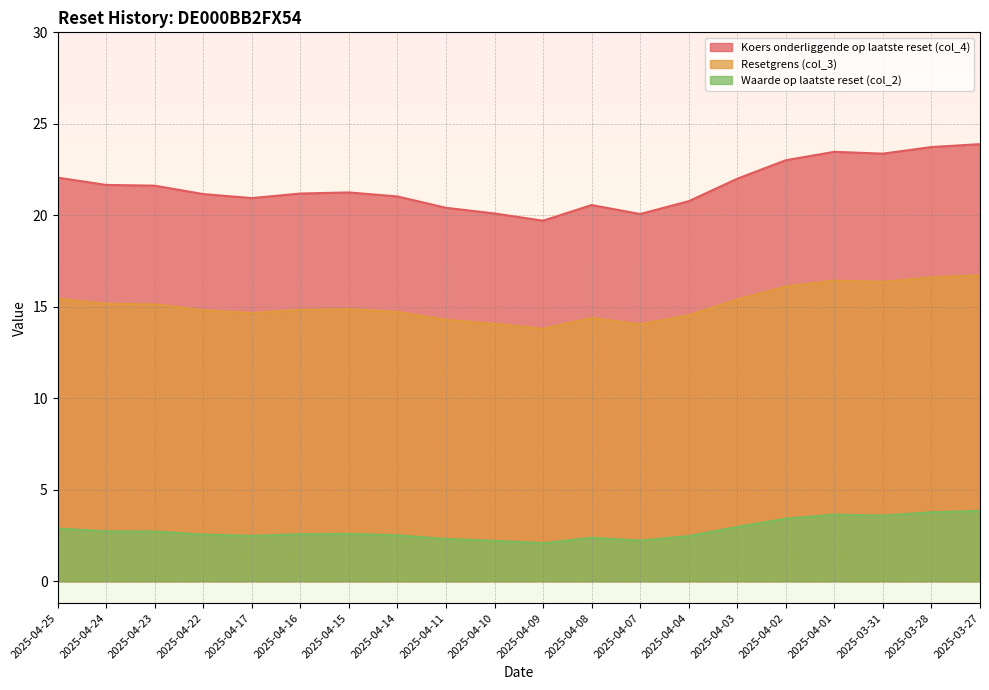

What is the sum of all Waarde op laatste reset (col_2) values?

55.9